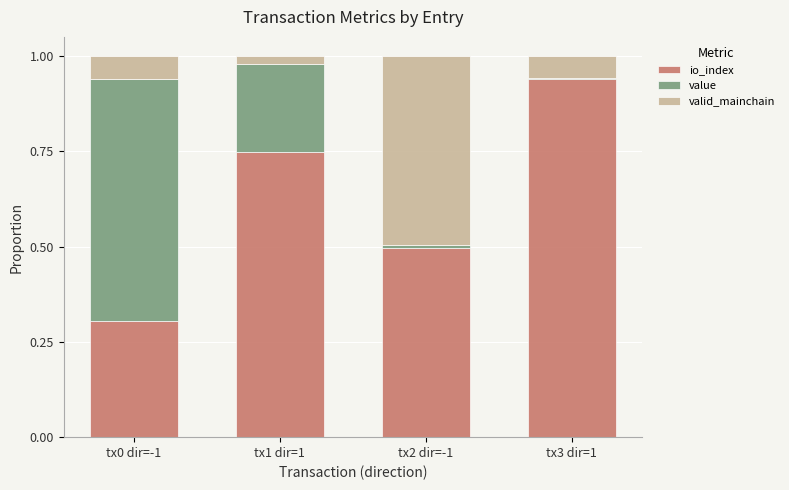

What is the total value across all series at tx1 dir=1?

1.0